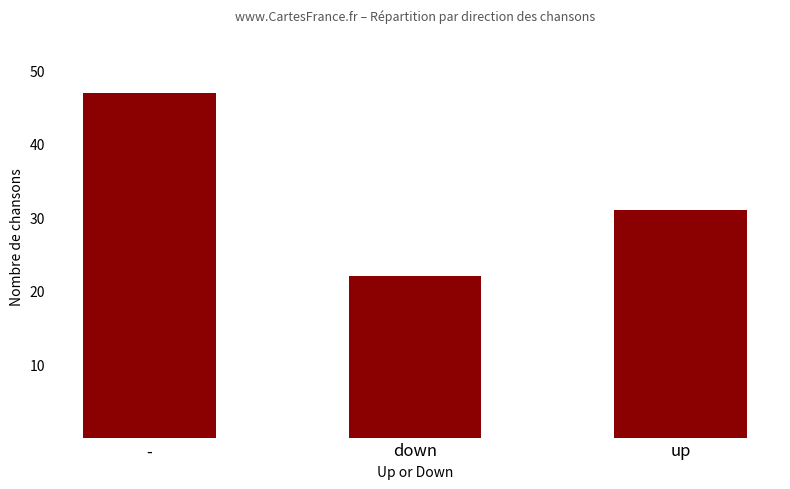

Are the bars horizontal?

No